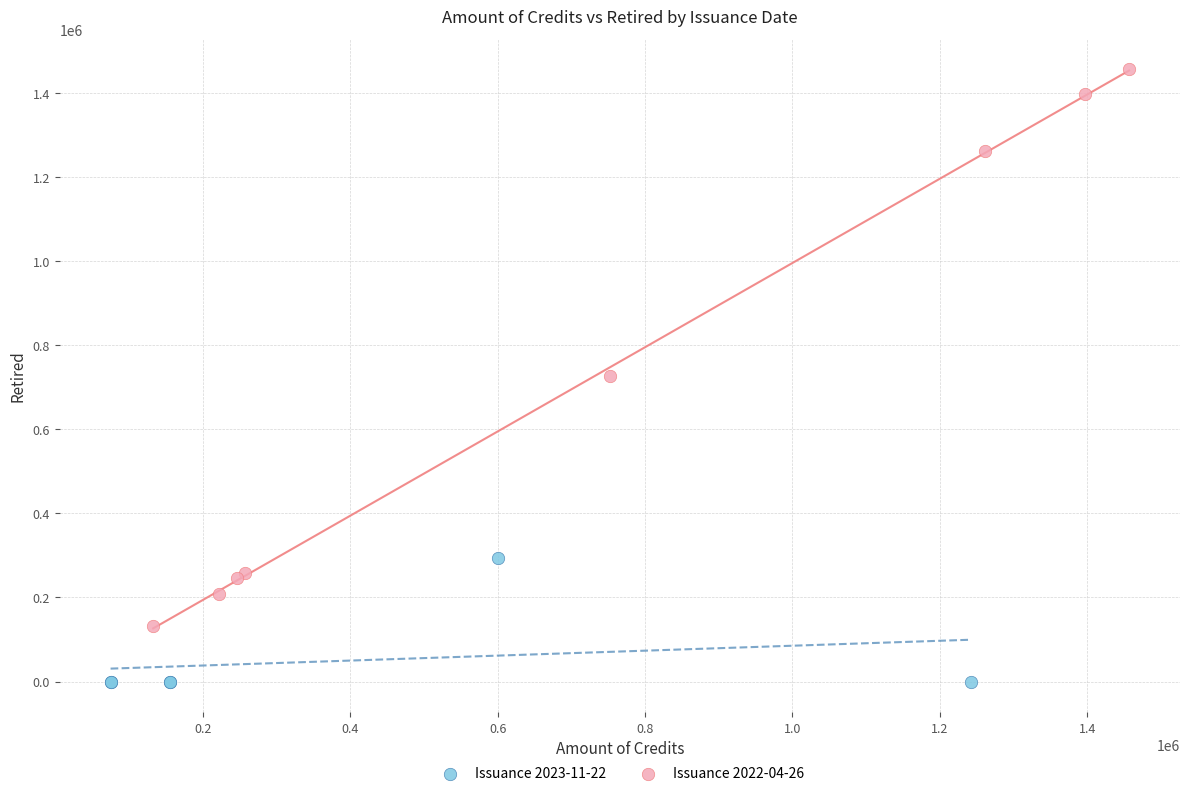

Which series reaches the minimum Y coordinate?

Issuance 2023-11-22